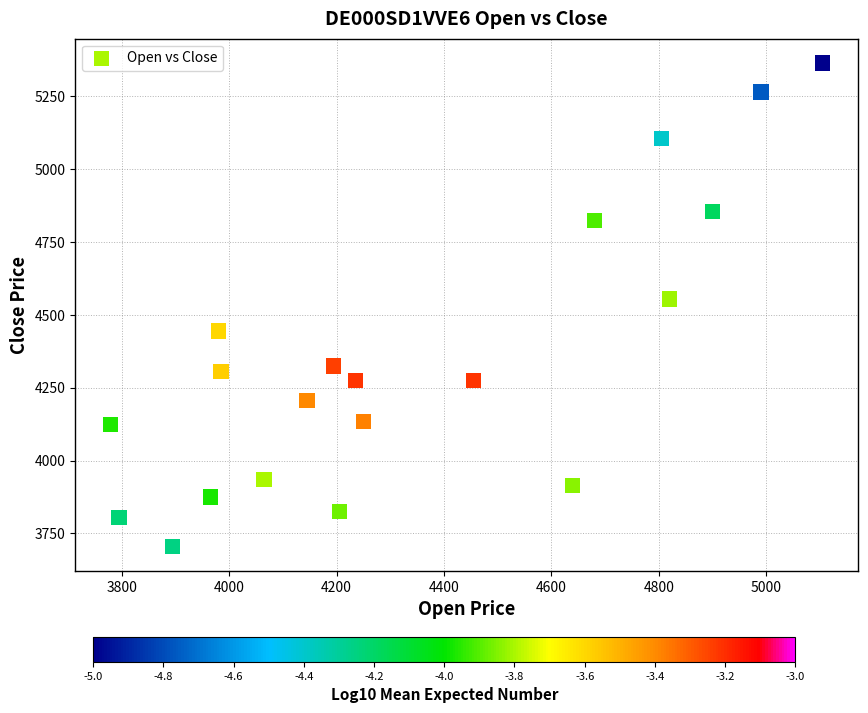

What is the range of Y values (max minus min)?

1660